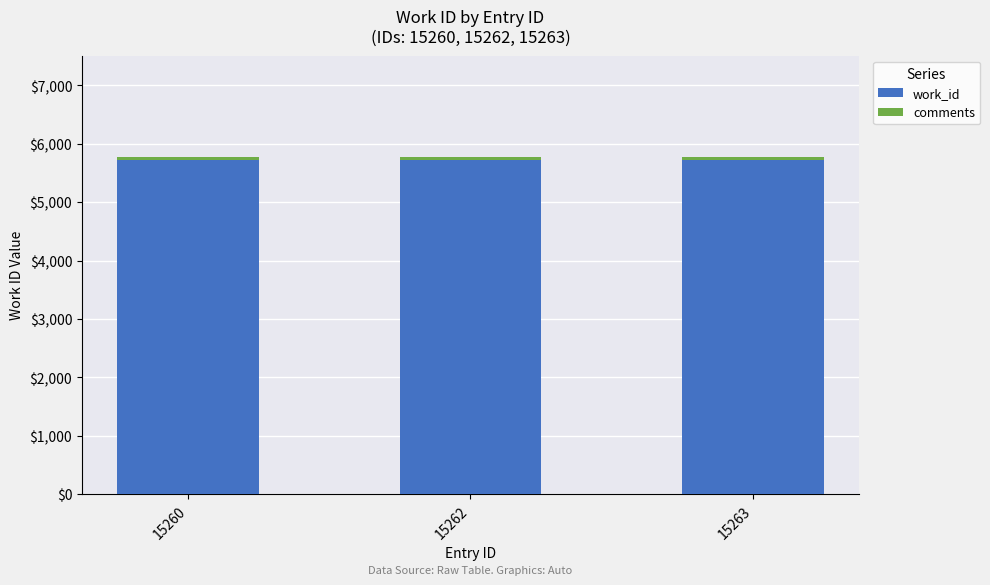

The work_id series shows 5726 at 15263. True or false?

True